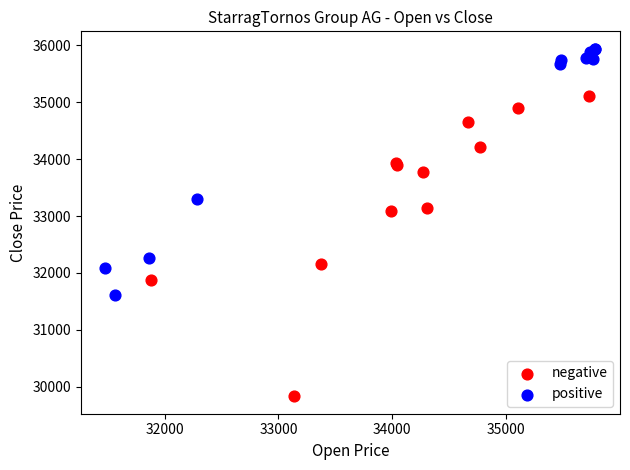

Which series reaches the minimum Y coordinate?

negative